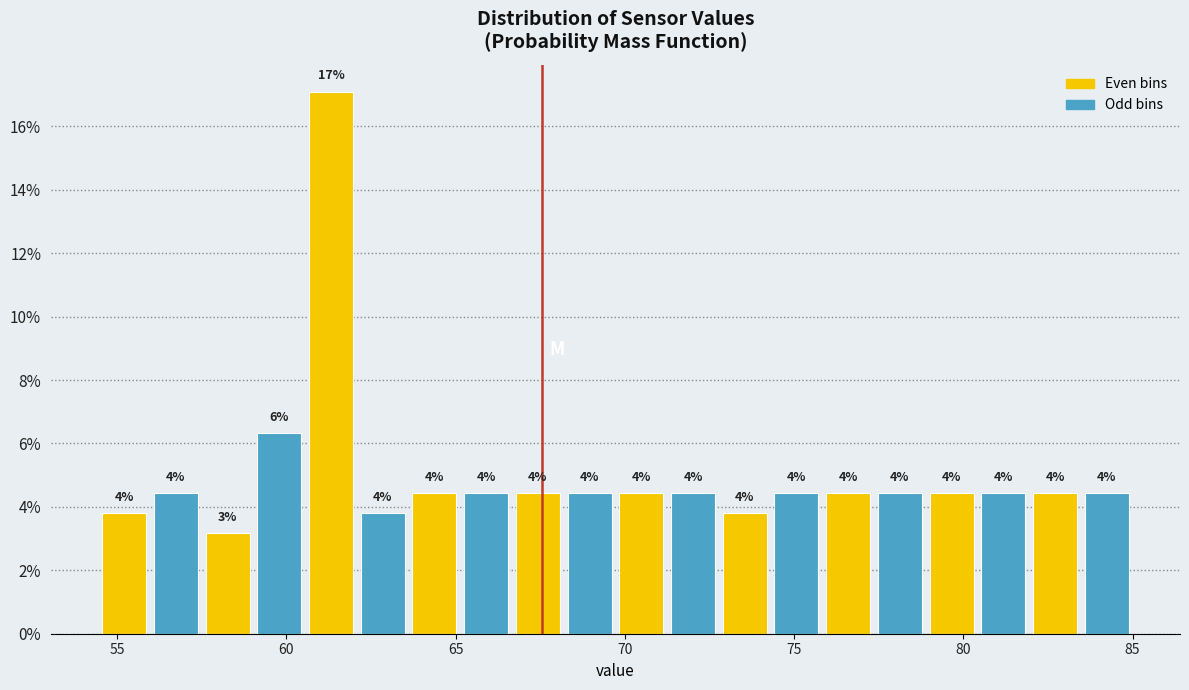

Read against the x-axis, roughly where is the centre of the tallest bar?

61.5